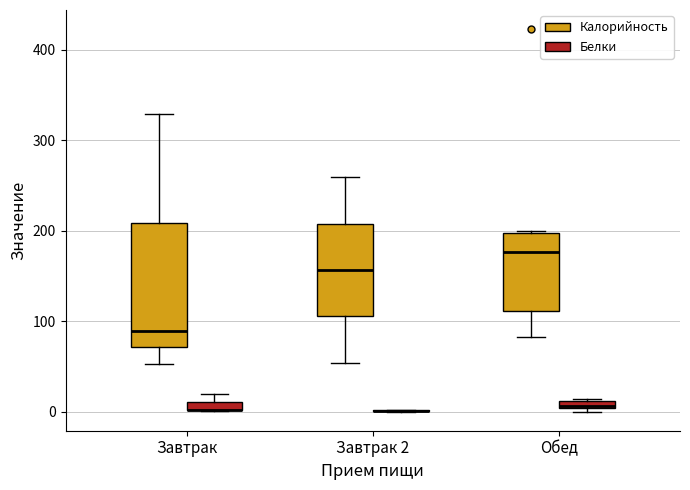

Where is the upper edge of the box for Обед (Белки) on the y-axis? The values are not printed on the chart, so give them approximately, as read against the axis.

10